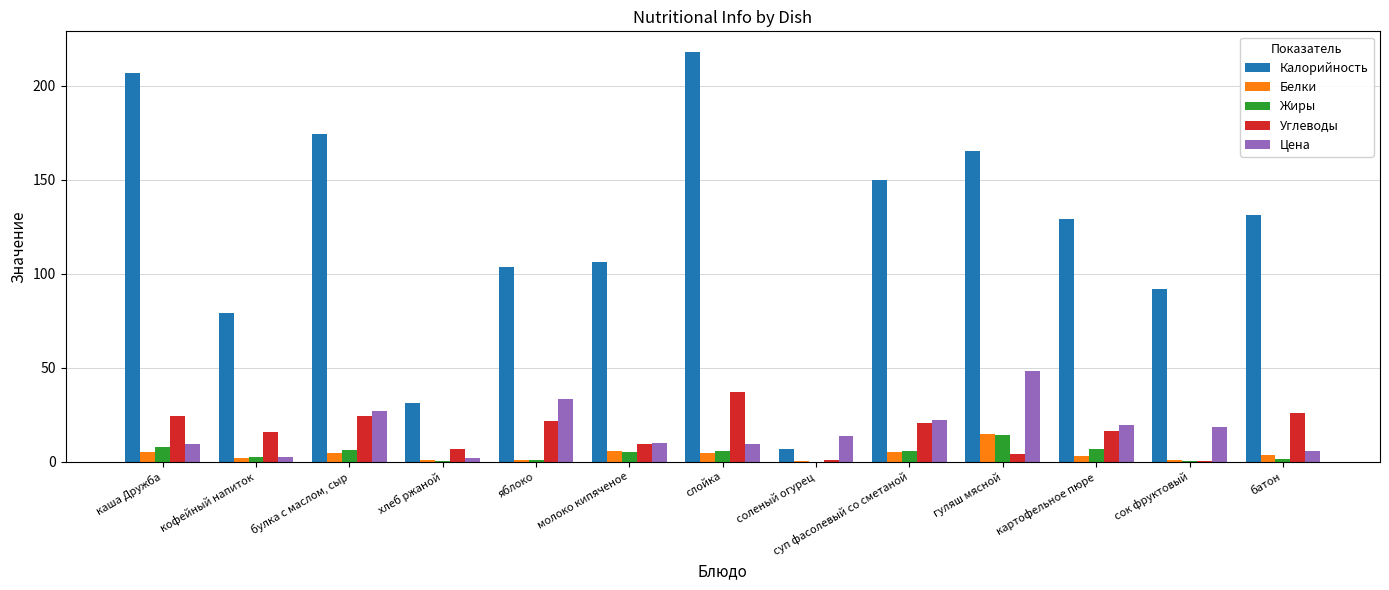

What is the total value across all series at яблоко?

160.1